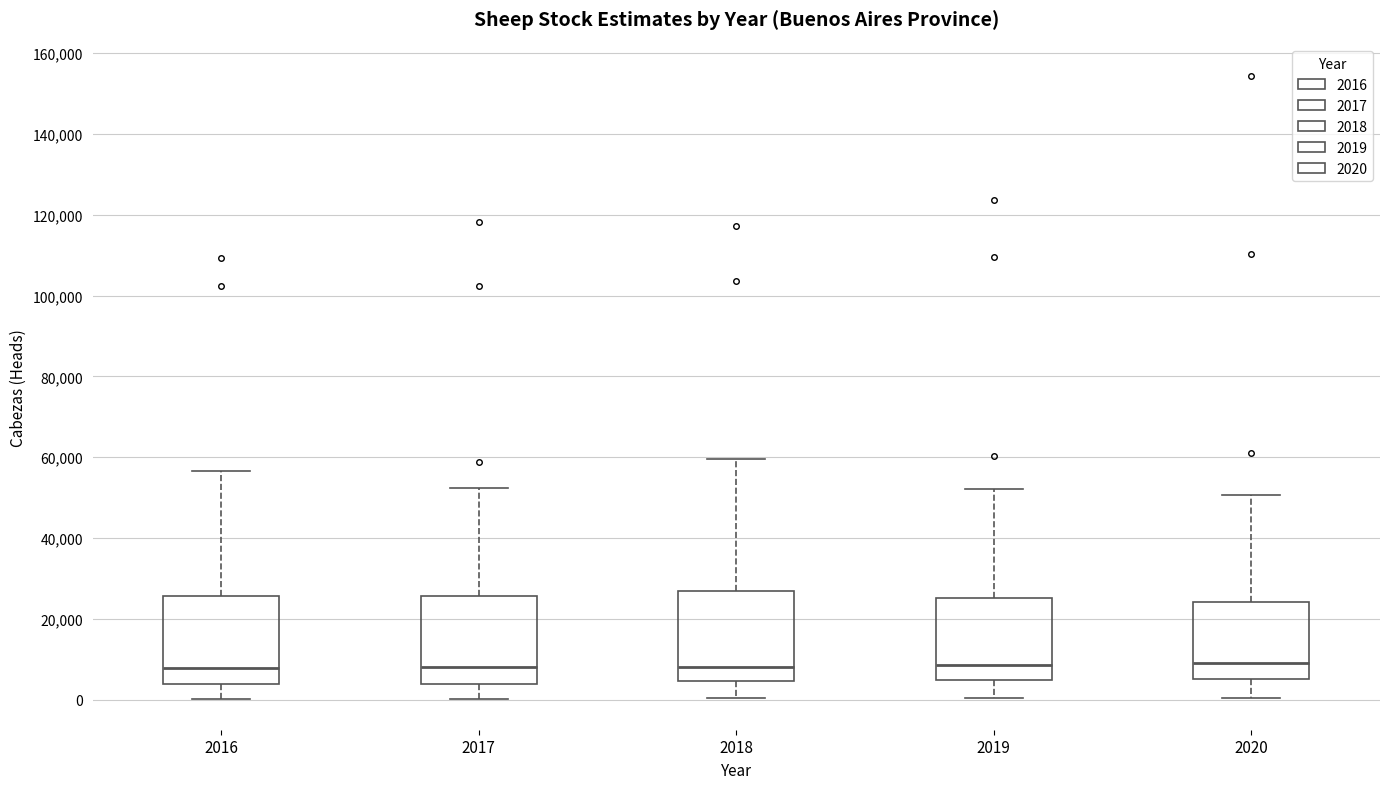

Reading left to right, transcribe this box plot: for each box, give where its median line is, the range the box spans, and where its two whiskers end, as read against the y-axis. The values are not printed on the chart, so give them approximately, as read against the axis.

2016: median 8000, box 4000 to 26000, whiskers 0 to 56000
2017: median 8000, box 4000 to 26000, whiskers 0 to 52000
2018: median 8000, box 4000 to 26000, whiskers 0 to 60000
2019: median 8000, box 4000 to 26000, whiskers 0 to 52000
2020: median 8000, box 6000 to 24000, whiskers 0 to 50000